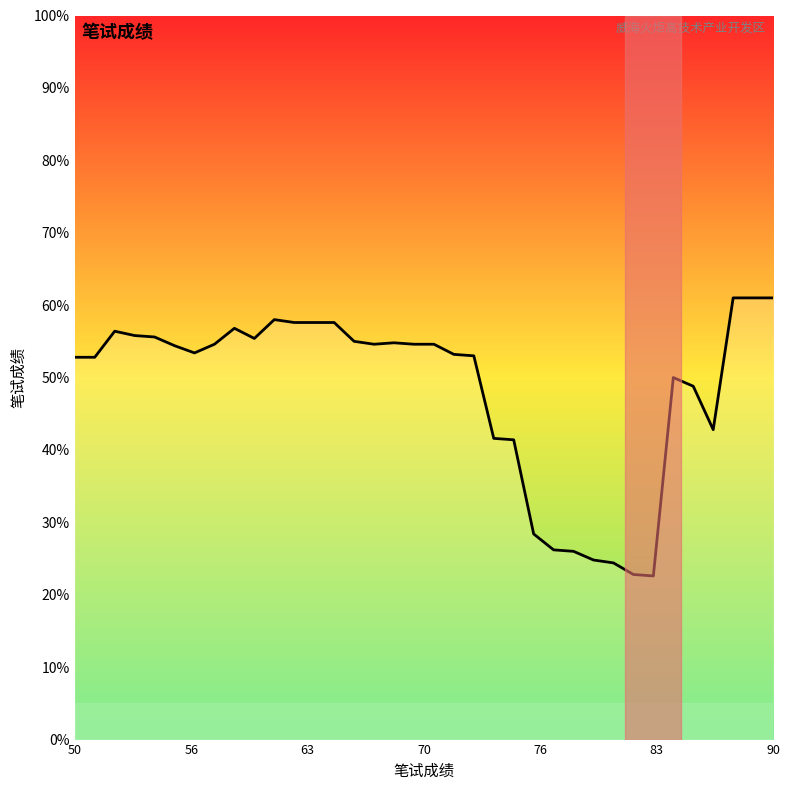

What is the minimum value shown in the chart?

22.6